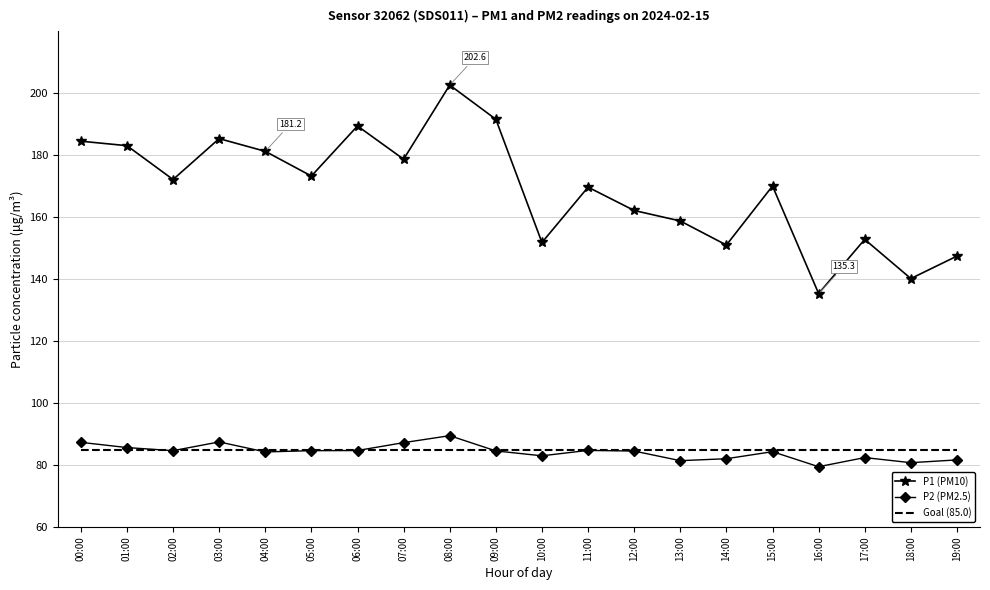

Rank the series by their maximum value, from highest to lowest.

P1 (PM10), P2 (PM2.5), Goal (85.0)